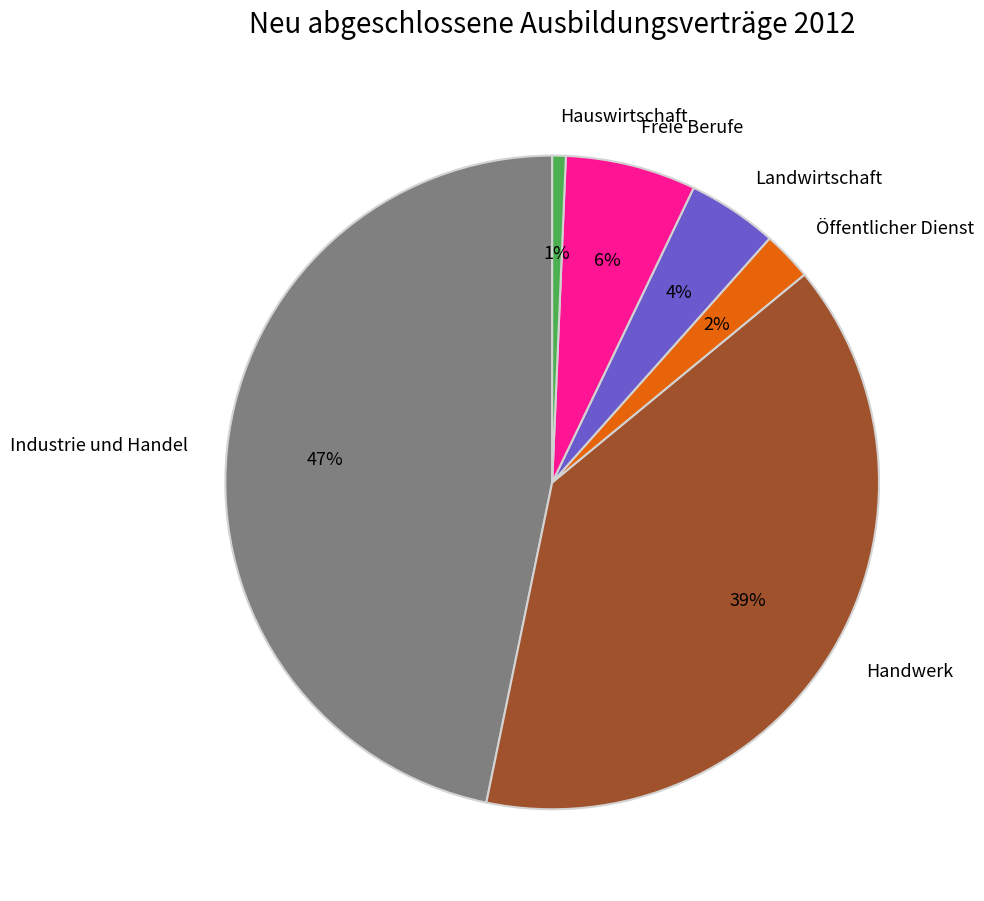

Between Öffentlicher Dienst and Freie Berufe, which is larger?

Freie Berufe